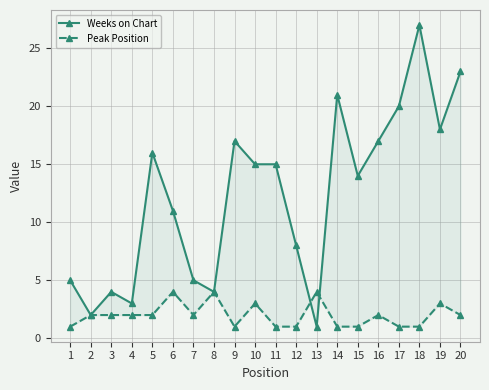

Does the chart display data point markers on the line(s)?

Yes